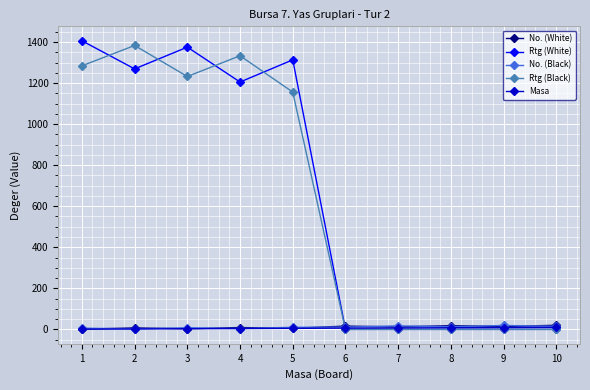

What is the difference between the maximum and second lowest values in the No. (White) series?

17